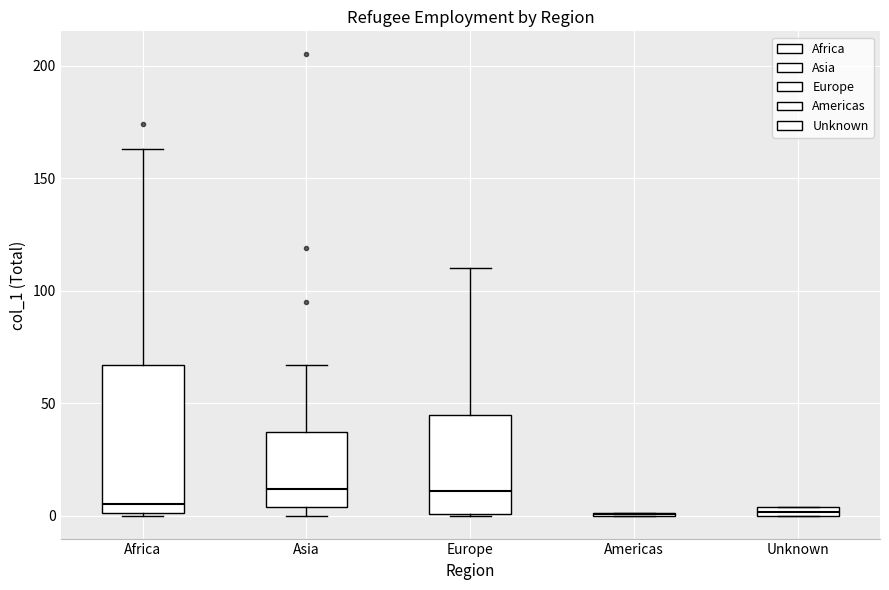

Comparing the boxes themselves (not the whiskers), which one is the tallest?

Africa